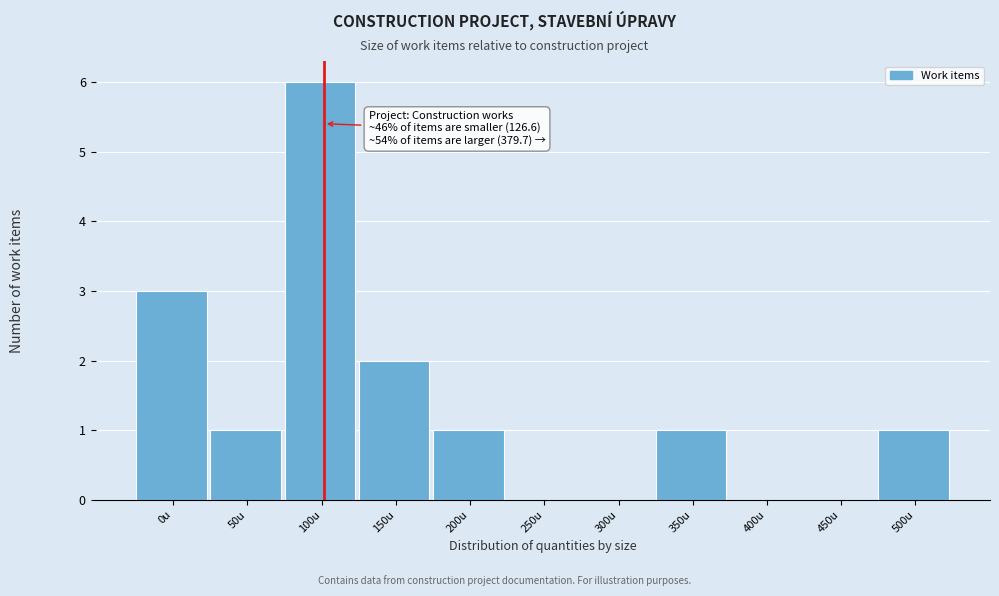

Reading right to left, transcribe all the data shown in this chart.

500u=1	450u=0	400u=0	350u=1	300u=0	250u=0	200u=1	150u=2	100u=6	50u=1	0u=3